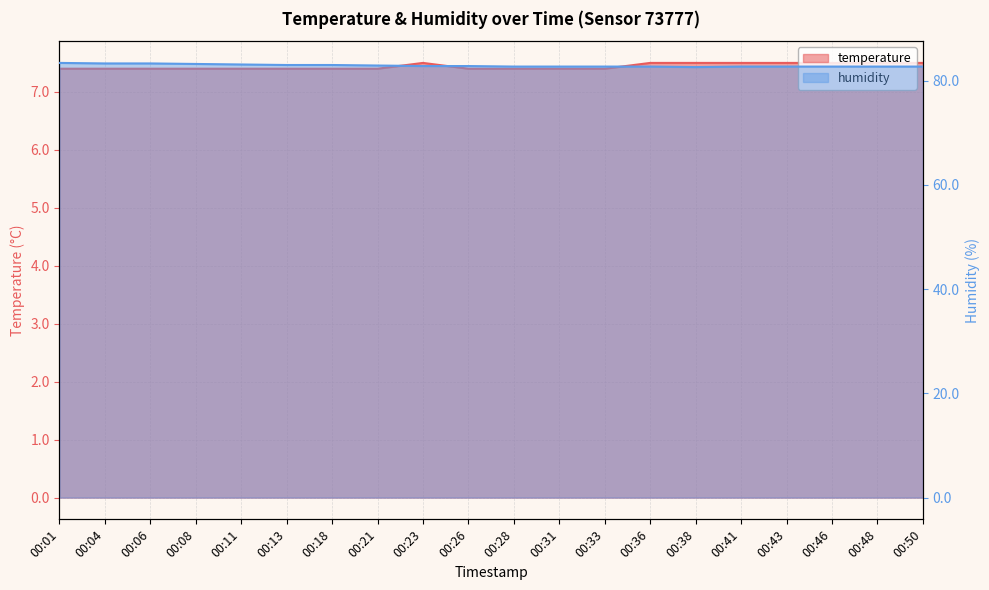

The value of temperature at 00:18 is 7.4. True or false?

True